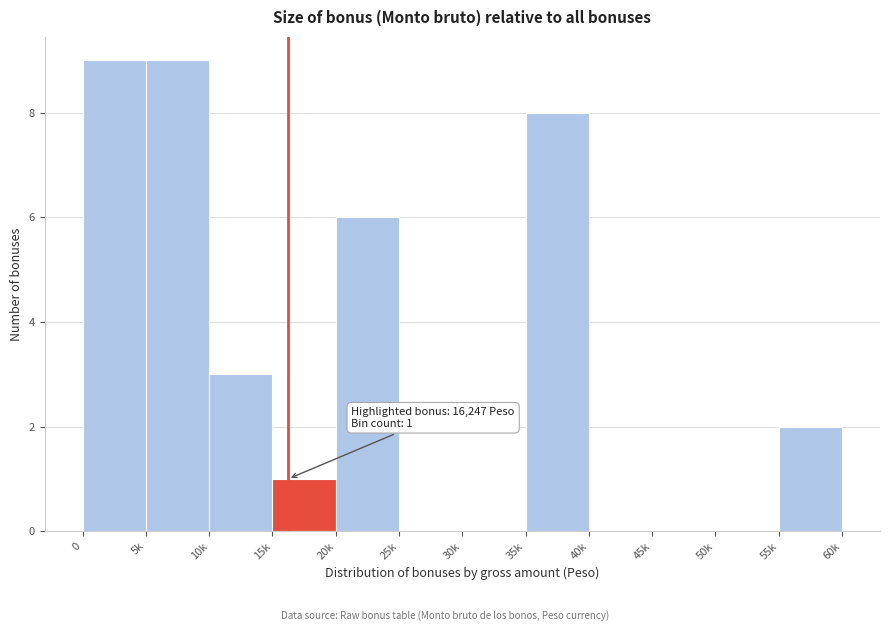

Reading left to right, what are all the values shown in this chart?

0=9	5k=9	10k=3	15k=1	20k=6	25k=0	30k=0	35k=8	40k=0	45k=0	50k=0	55k=2